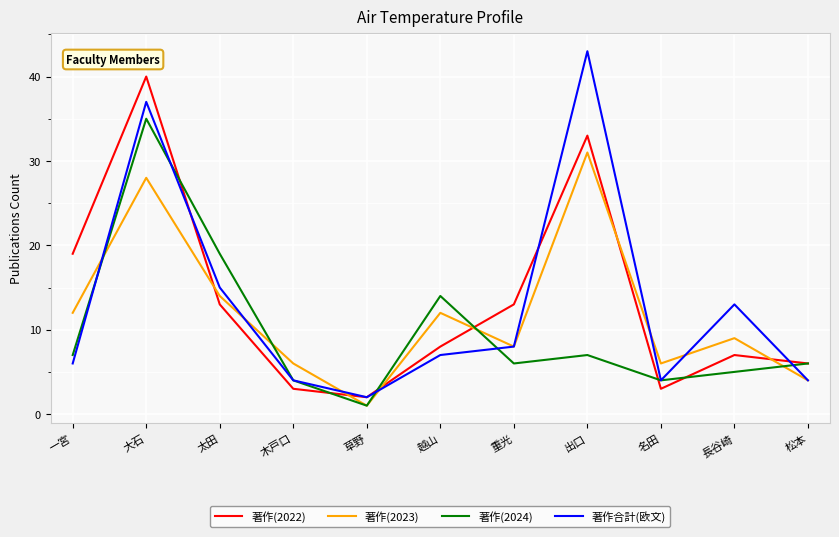

At which label does 著作(2022) reach its peak?

大石